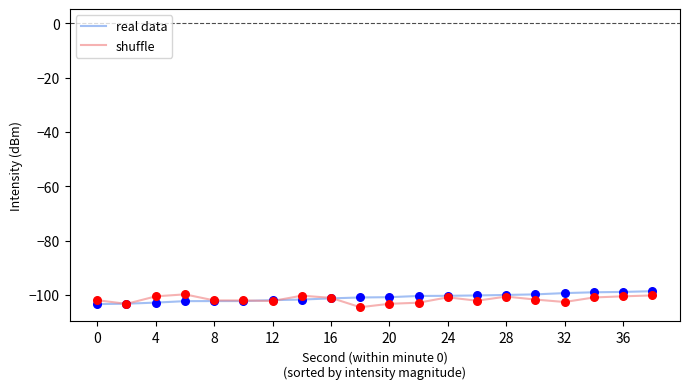

What is the minimum value shown in the chart?

-104.5